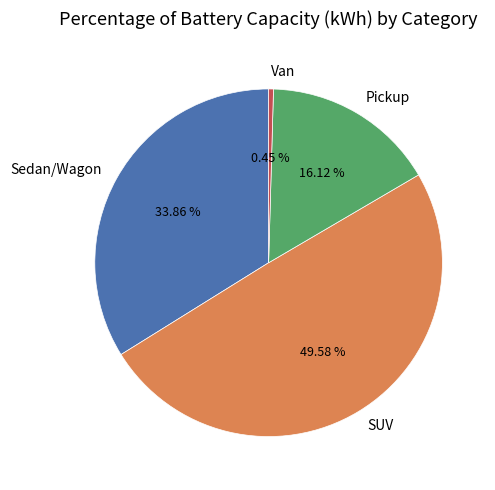

Between Van and Pickup, which is larger?

Pickup